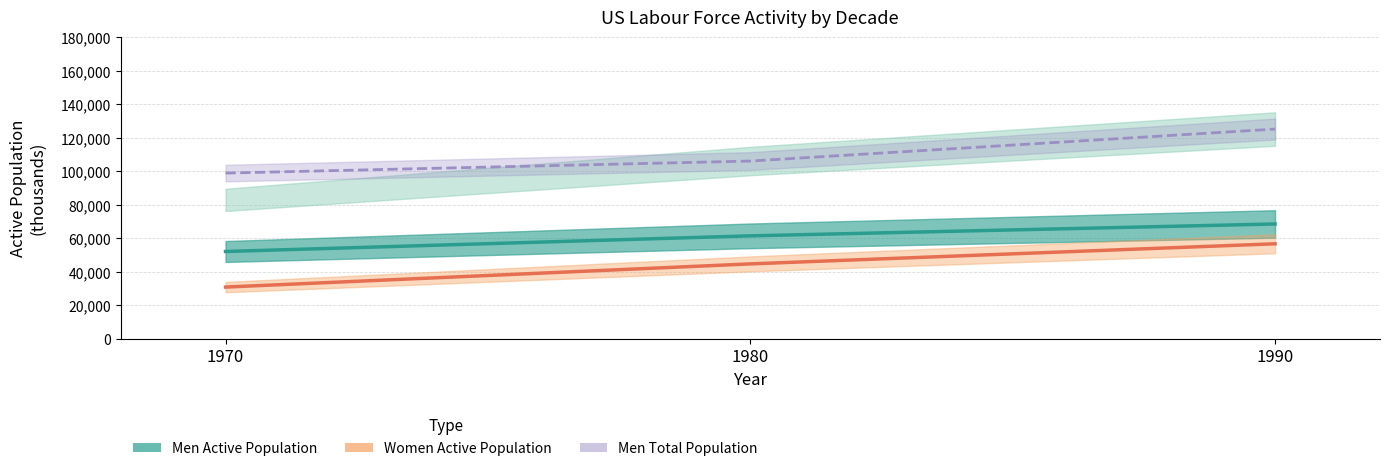

Where does the Men Total Population series first go above 106084?

1980